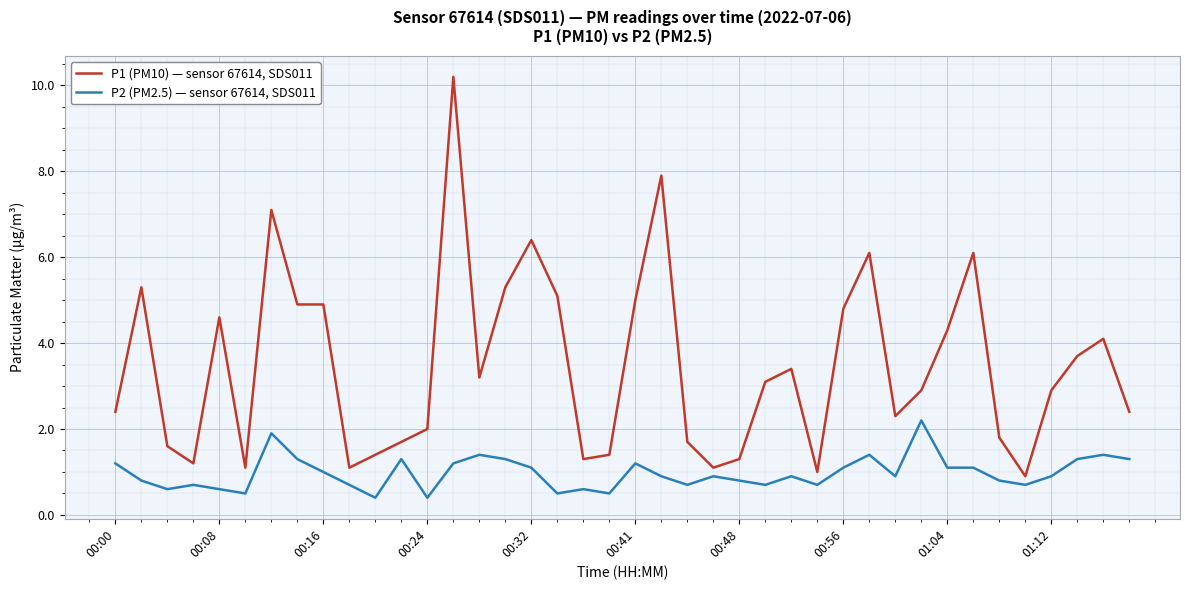

Rank the series by their average value, from lowest to highest.

P2 (PM2.5) — sensor 67614, SDS011, P1 (PM10) — sensor 67614, SDS011